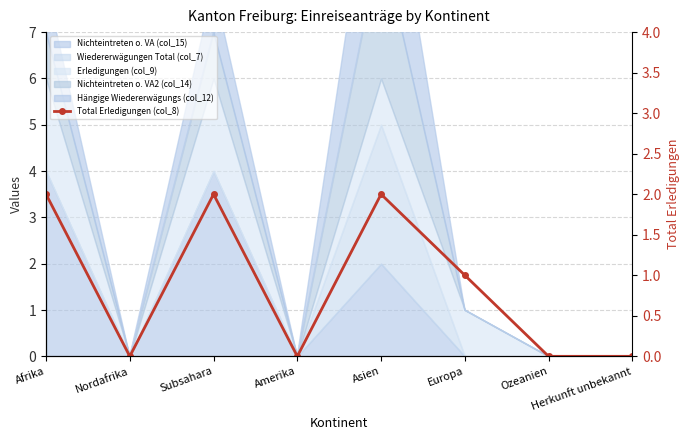

Reading left to right, transcribe all the data shown in this chart.

Afrika=2	Nordafrika=0	Subsahara=2	Amerika=0	Asien=2	Europa=1	Ozeanien=0	Herkunft unbekannt=0